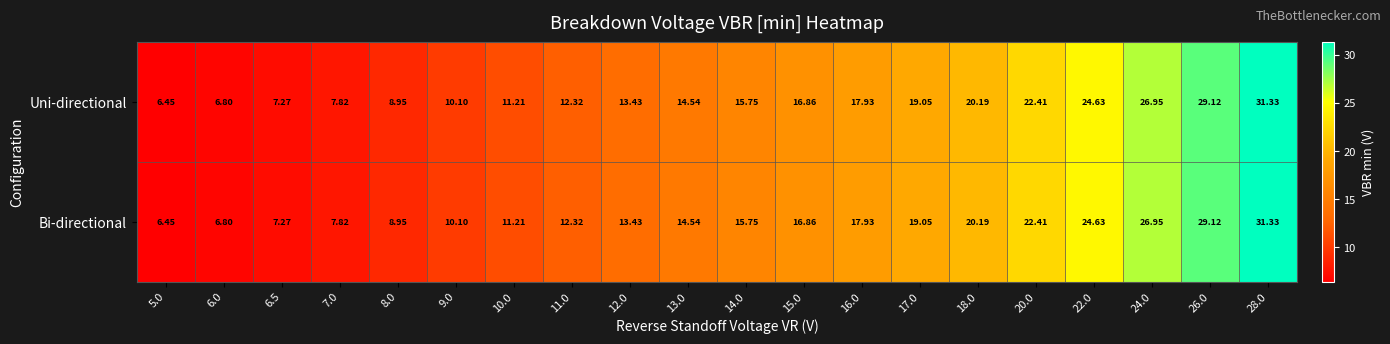

What is the total value across all series at 18.0?

40.4